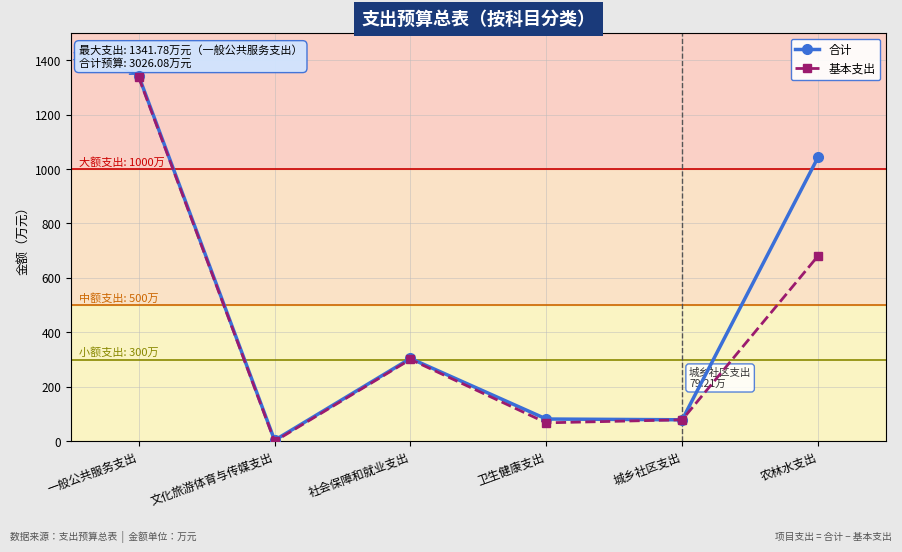

Rank the series by their average value, from highest to lowest.

合计, 基本支出